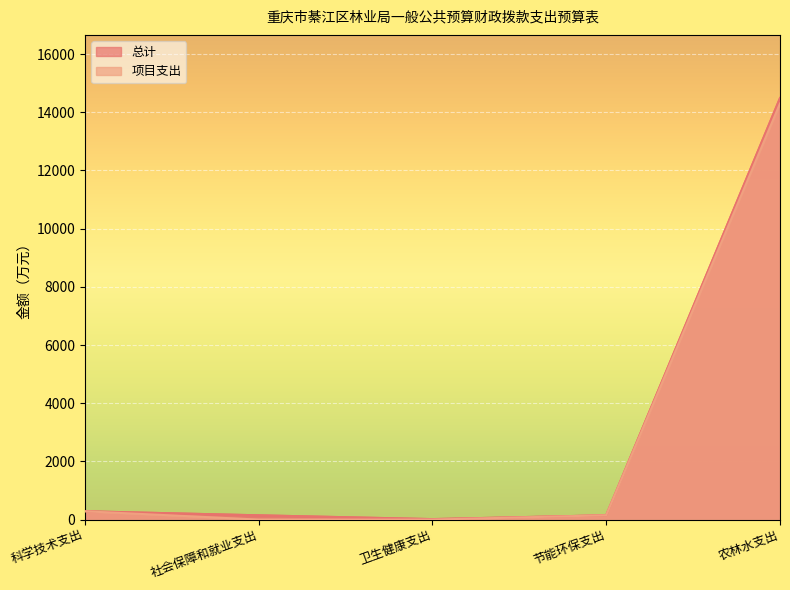

True or false: 项目支出 has more than 1 interior local peaks.

False